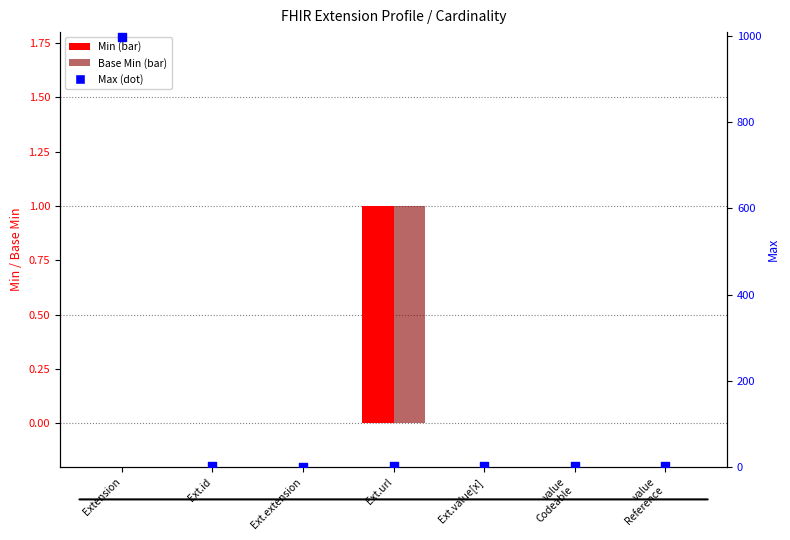

At how many categories does at least one series exceed 577?

1